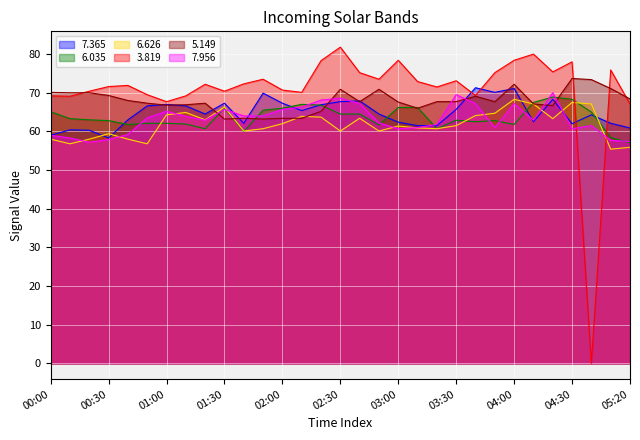

How many data points in 5.149 are above 67?

21